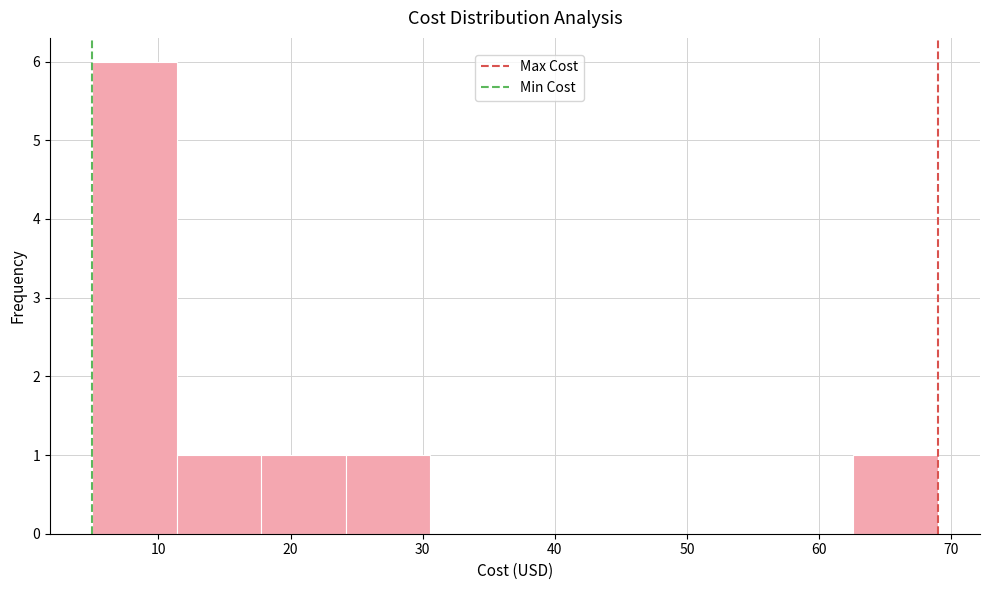

Reading left to right, transcribe this chart: for each bar, give the range it covers on the x-axis and its height. Neither the bar edges nor the heights are printed on the chart, so give them approximately, as read against the axes.

5 to 11: 6
11 to 18: 1
18 to 24: 1
24 to 31: 1
31 to 37: 0
37 to 43: 0
43 to 50: 0
50 to 56: 0
56 to 63: 0
63 to 69: 1